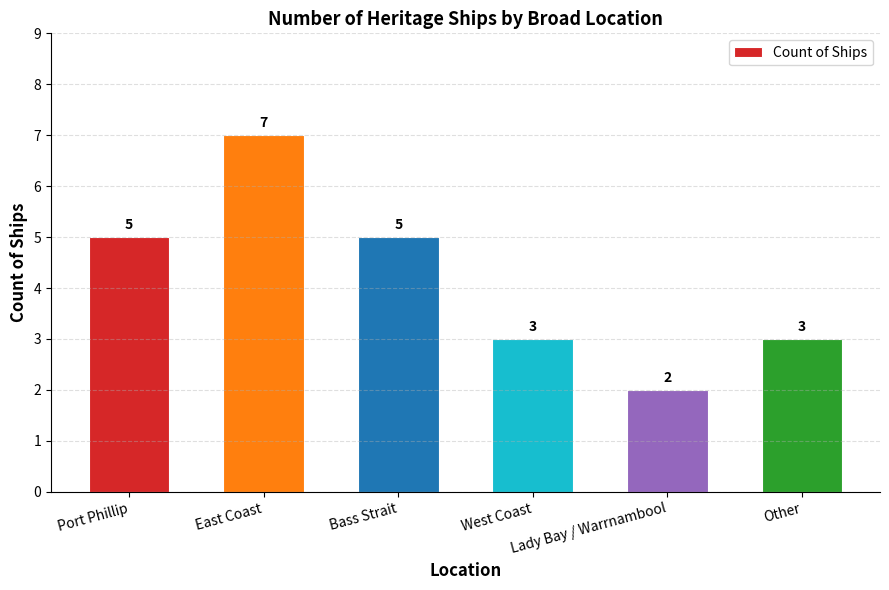

What is the difference between the second highest and second lowest values?

2